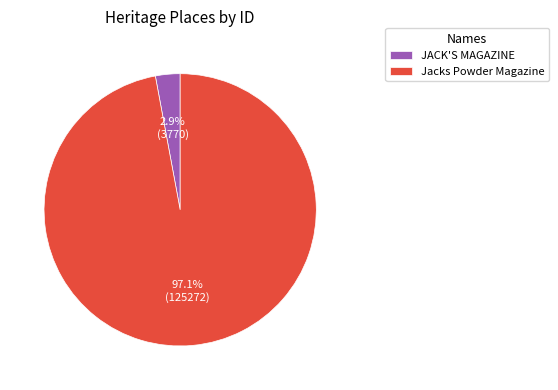

True or false: JACK'S MAGAZINE accounts for 3% of the total.

True